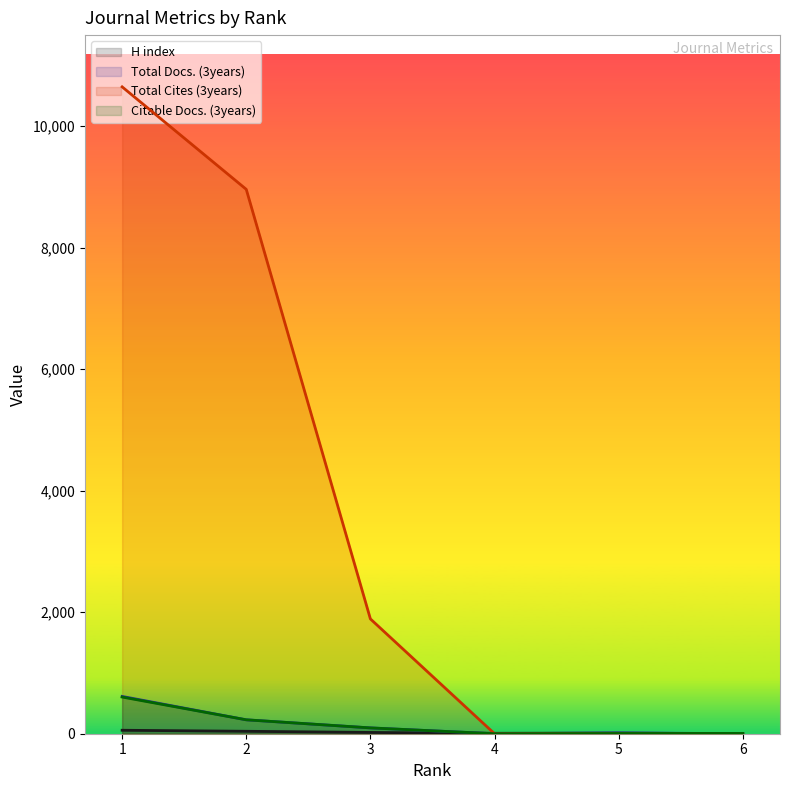

Is it true that Citable Docs. (3years) equals 219 at 4?

False